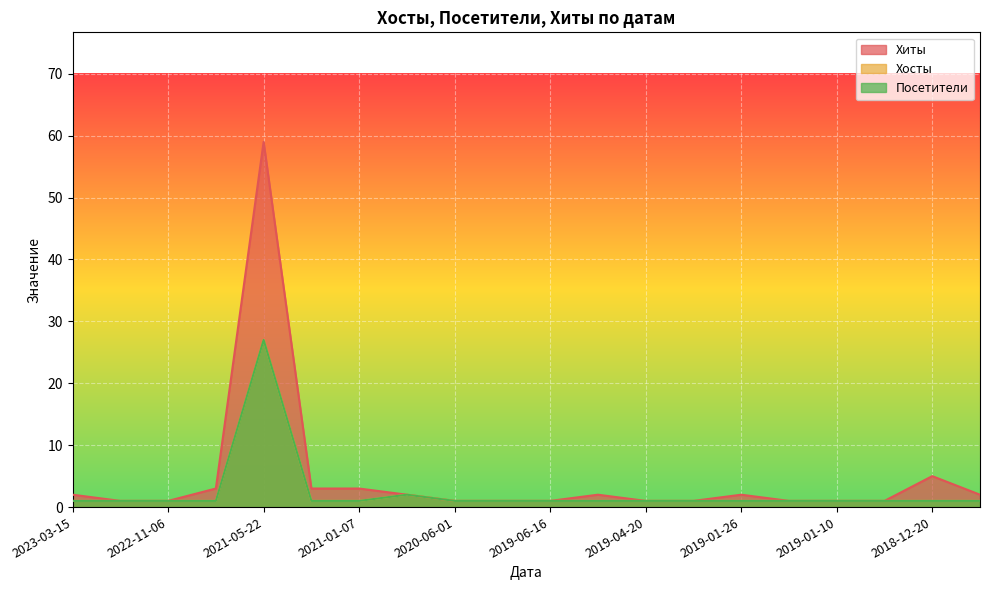

What is the difference between the maximum and minimum values in the Посетители series?

26